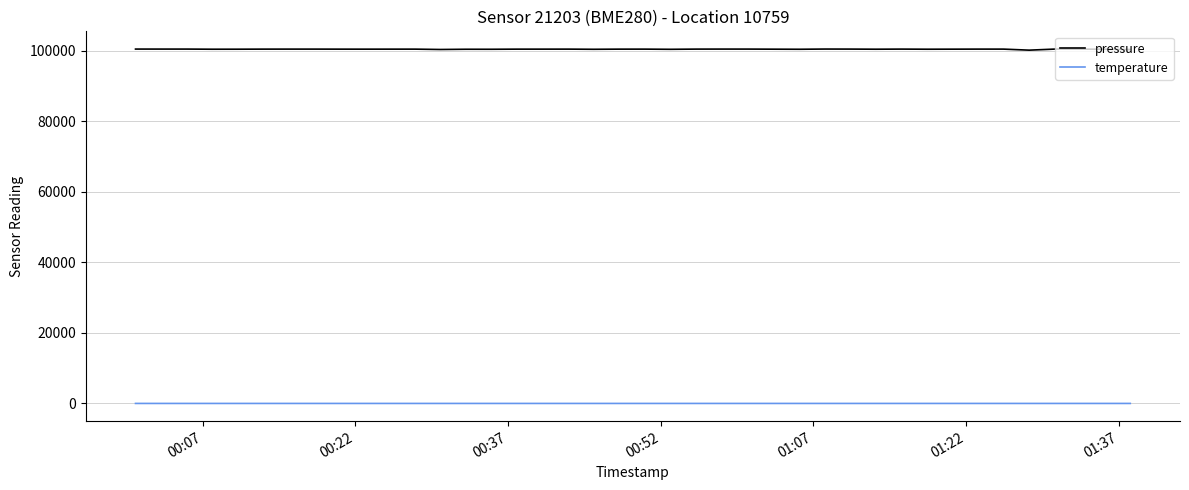

What is the highest value of the pressure series?

100490.8